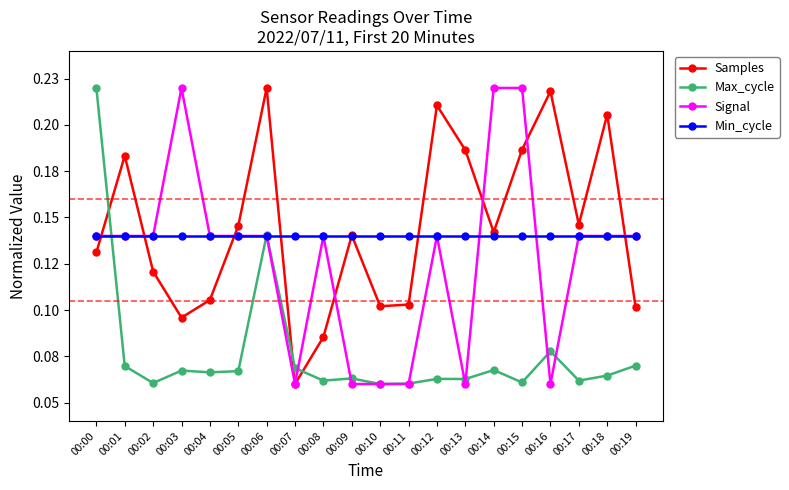

True or false: Min_cycle has more than 0 points higher than both neighbors.

False